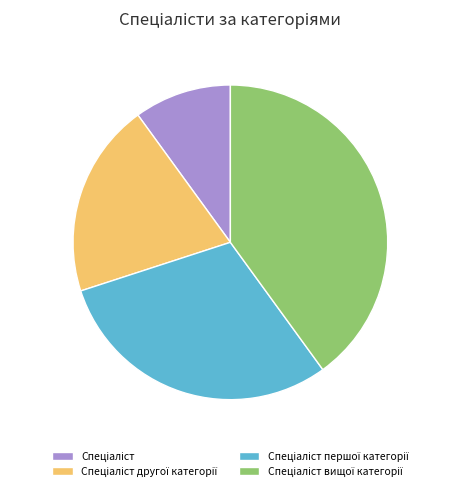

Is there a majority slice in this chart?

No